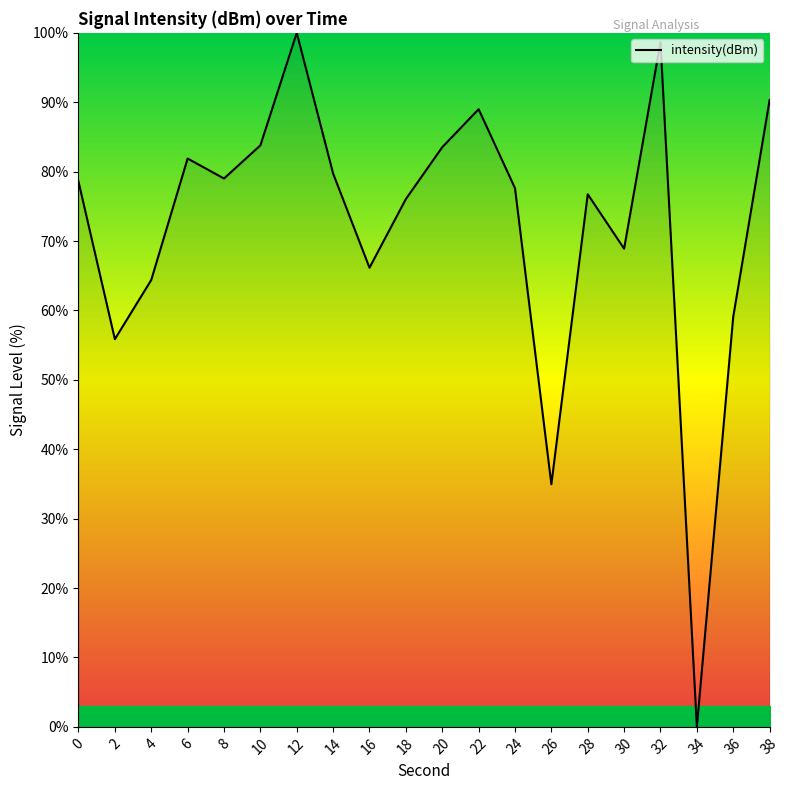

What is the approximate value at 8?

79.0